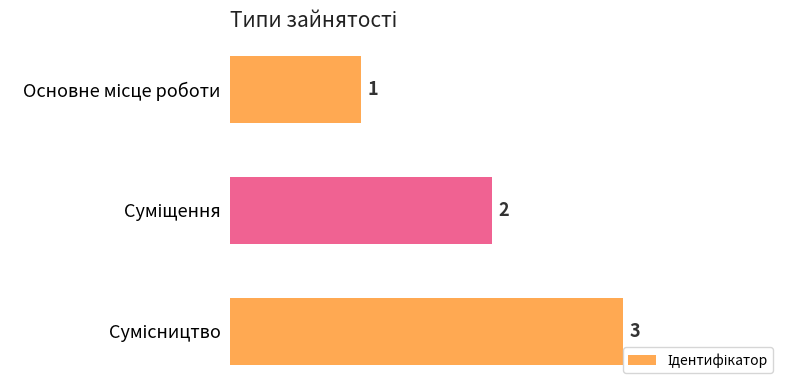

What is the greatest value displayed?

3